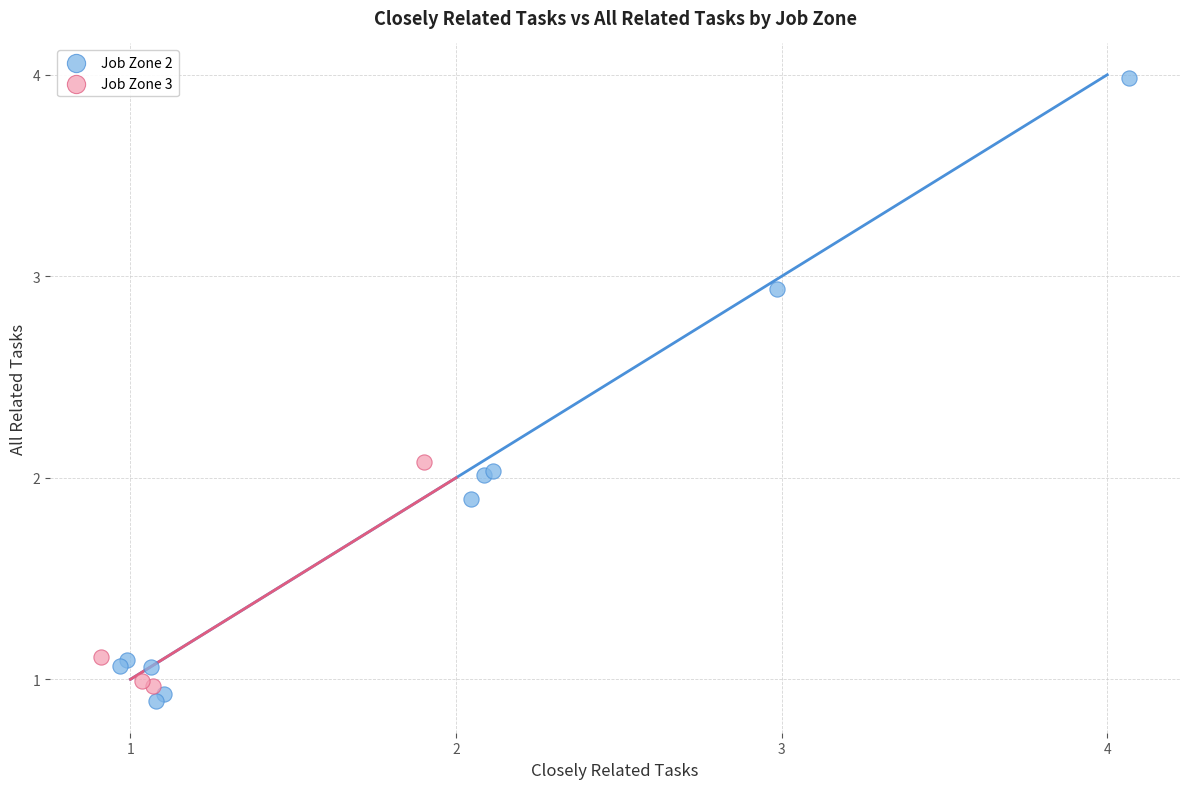

What are all the series names shown in the legend?

Job Zone 2, Job Zone 3